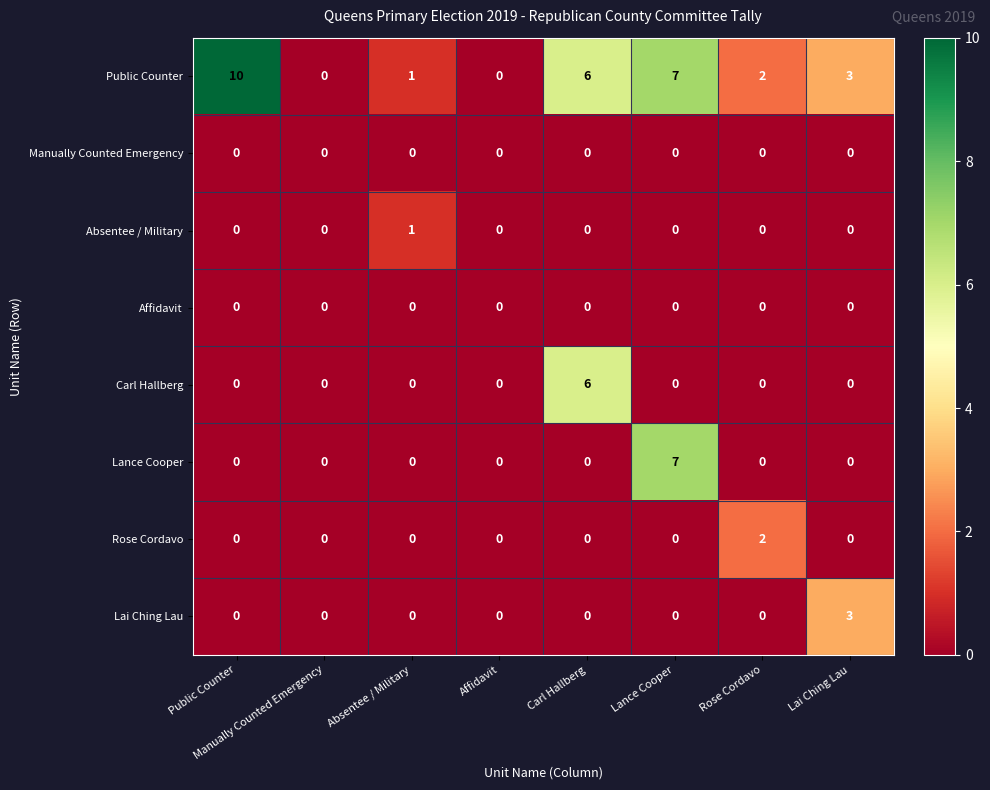

Which series has the largest range (max minus min)?

Public Counter